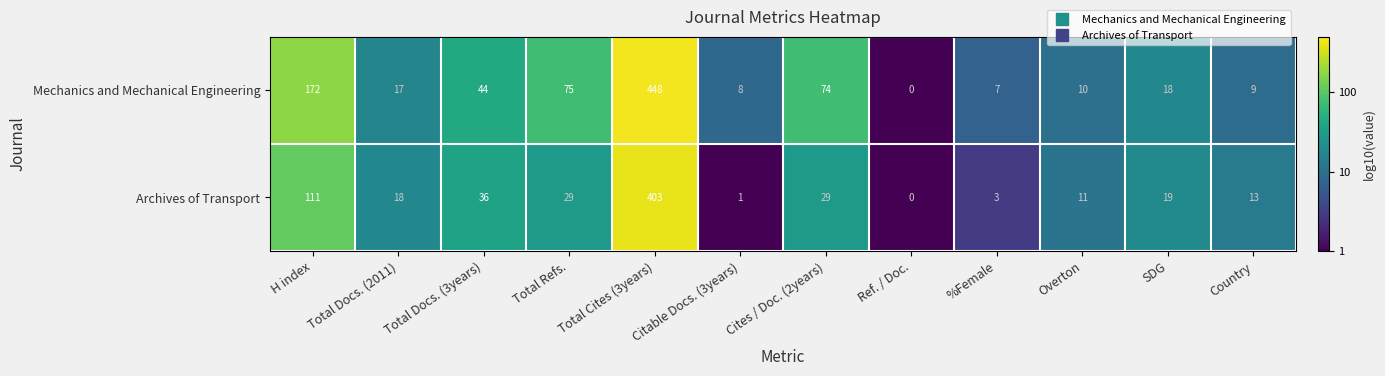

What is the maximum value for Archives of Transport?

403